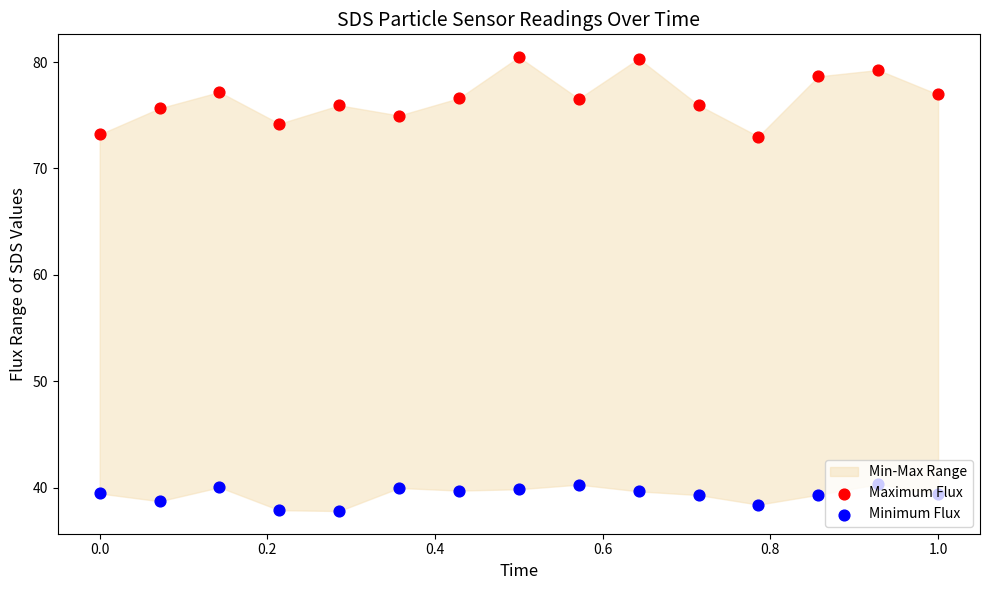

At how many categories does at least one series exceed 39?

15